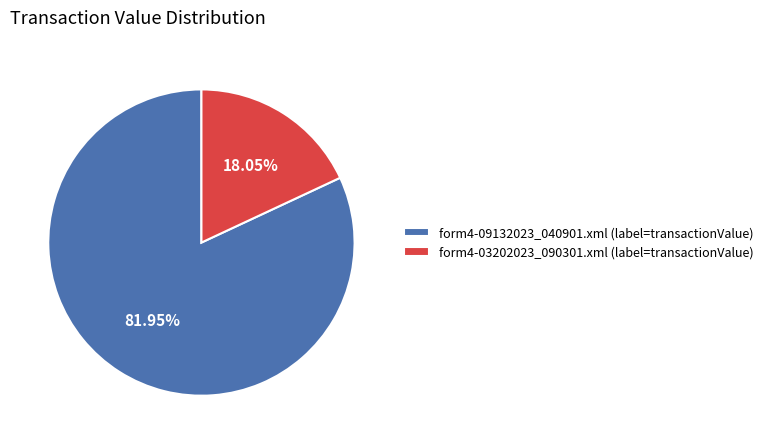

Is the sum of form4-03202023_090301.xml and form4-09132023_040901.xml greater than half?

Yes